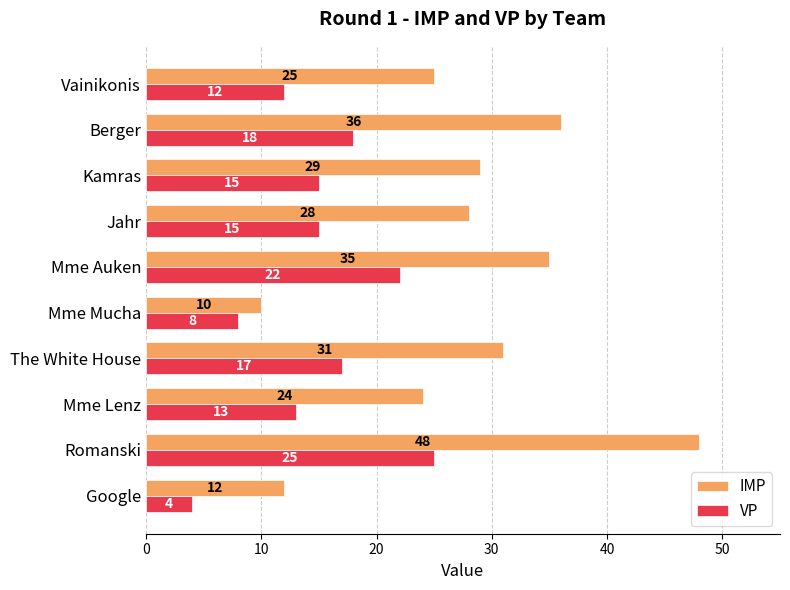

What is the average value of the VP series?

15